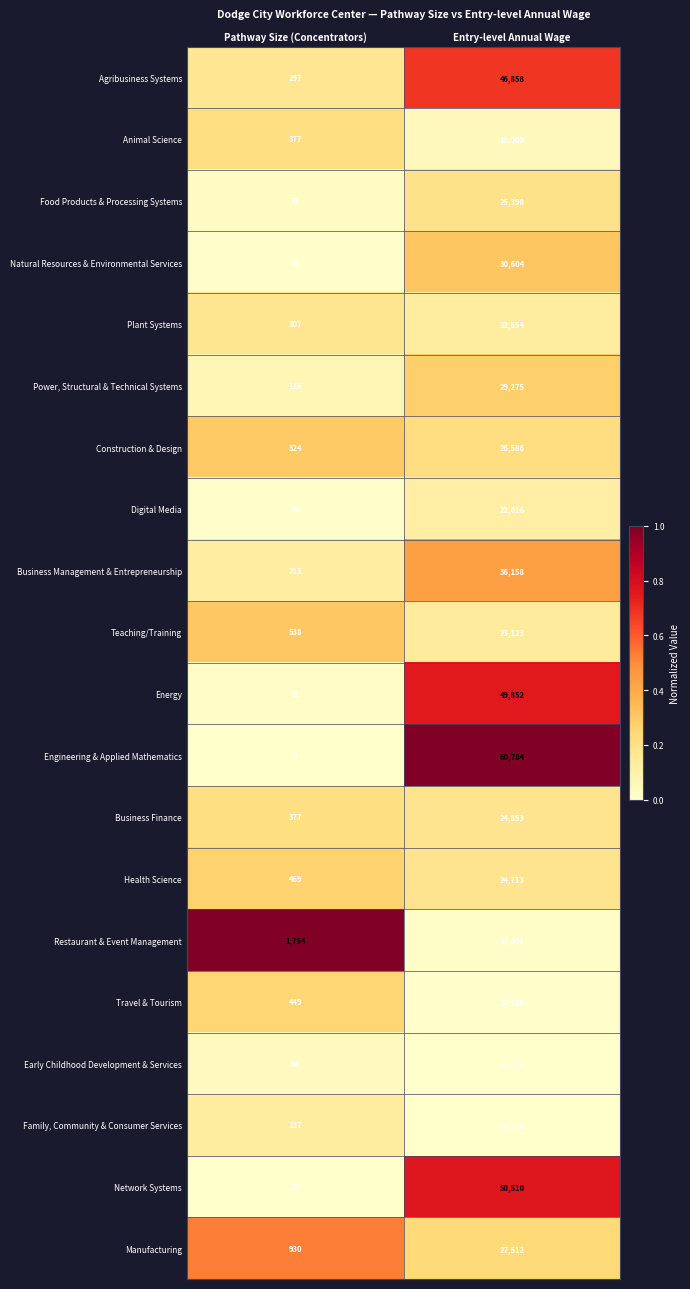

Rank the series by their maximum value, from highest to lowest.

Engineering & Applied Mathematics, Network Systems, Energy, Agribusiness Systems, Business Management & Entrepreneurship, Natural Resources & Environmental Services, Power, Structural & Technical Systems, Manufacturing, Construction & Design, Food Products & Processing Systems, Business Finance, Health Science, Teaching/Training, Plant Systems, Digital Media, Animal Science, Restaurant & Event Management, Travel & Tourism, Family, Community & Consumer Services, Early Childhood Development & Services